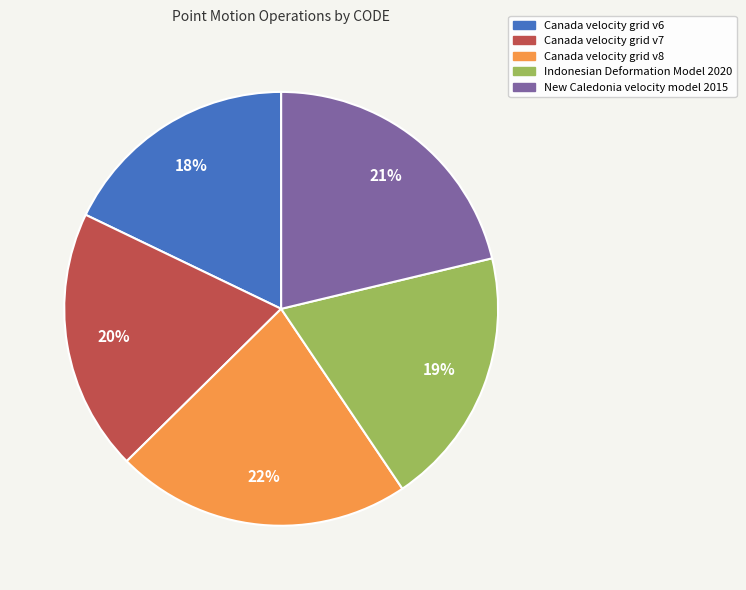

To the nearest percent, what is the difference between the Canada velocity grid v8 and New Caledonia velocity model 2015 slice percentages?

1%